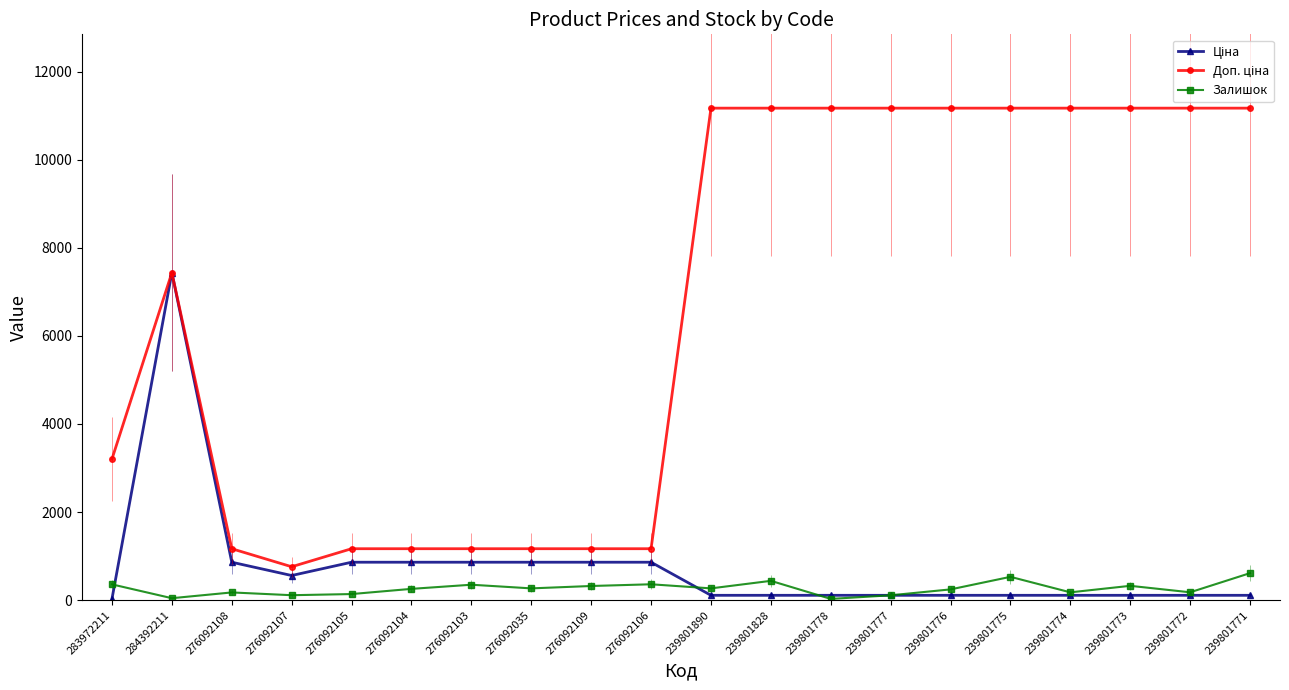

The value of Доп. ціна at 276092107 is 497.8. True or false?

False